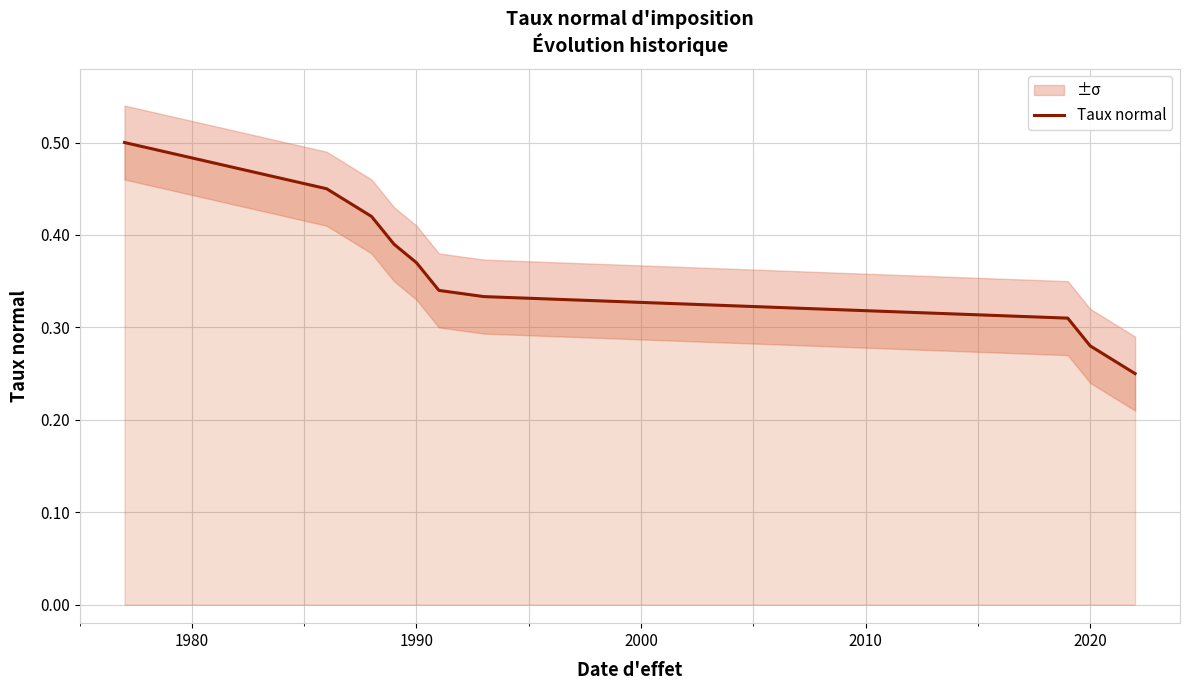

Count the values in the range 0 to 1.

11